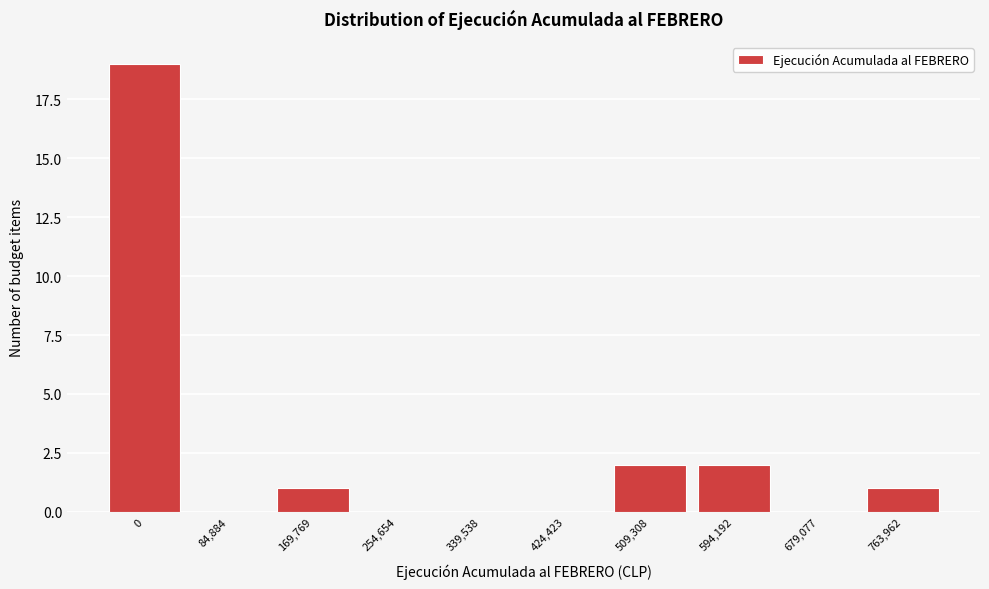

Reading left to right, extract all data points from this chart.

0=19	84,884=0	169,769=1	254,654=0	339,538=0	424,423=0	509,308=2	594,192=2	679,077=0	763,962=1